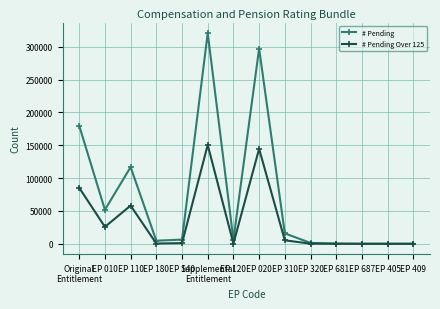

What is the difference between the highest and lowest values at EP 110?

58651